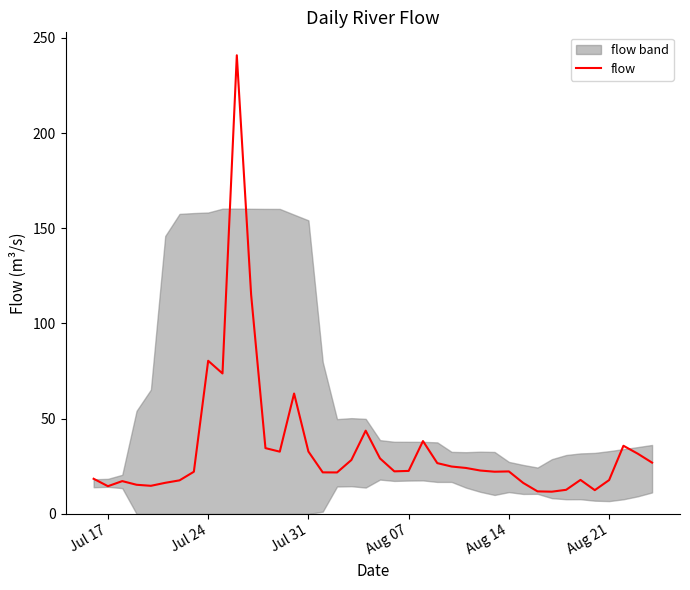

What is the greatest value displayed?

240.8